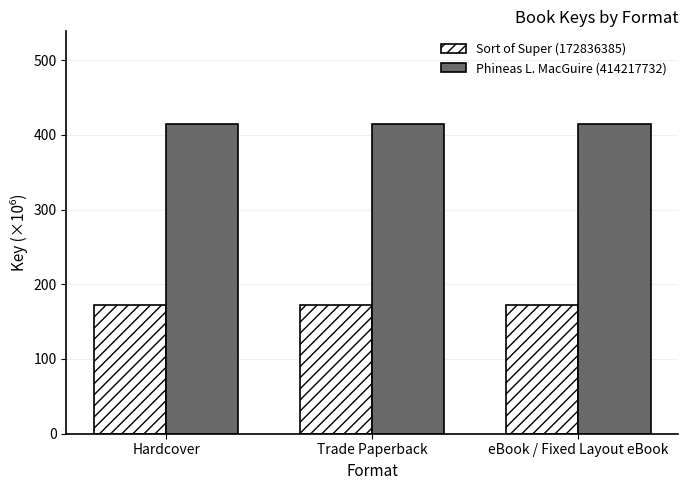

Is the value of Sort of Super (172836385) at Hardcover greater than the value of Phineas L. MacGuire (414217732) at Trade Paperback?

No